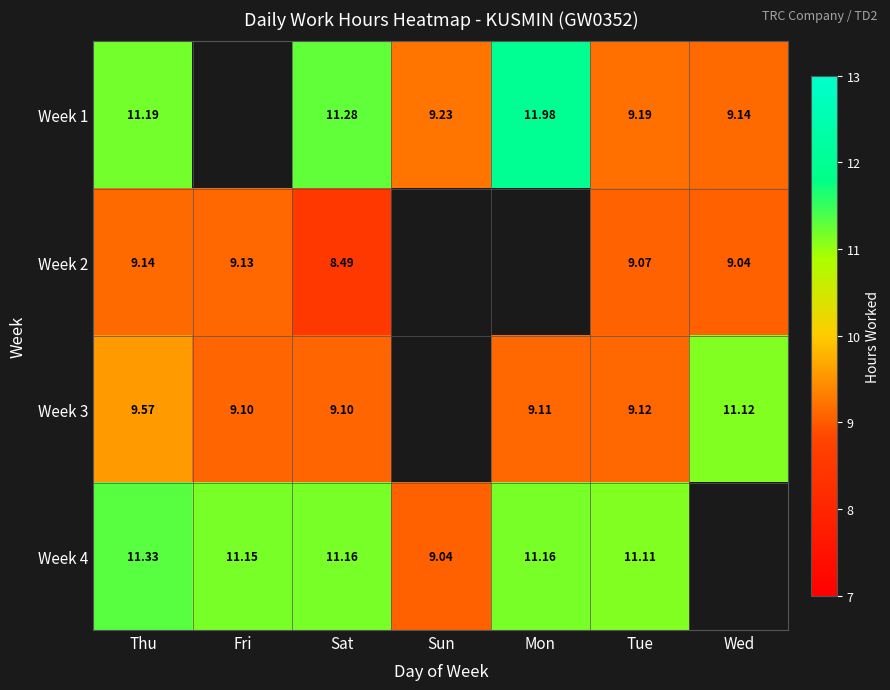

Is the value of Week 2 at Fri greater than the value of Week 3 at Tue?

Yes